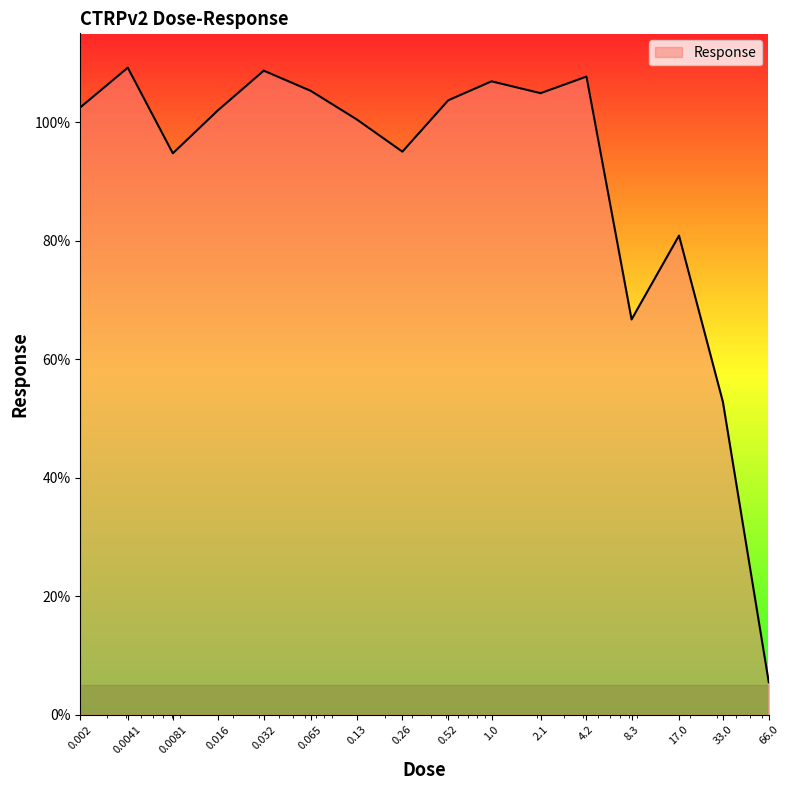

What is the smallest value displayed?

5.5